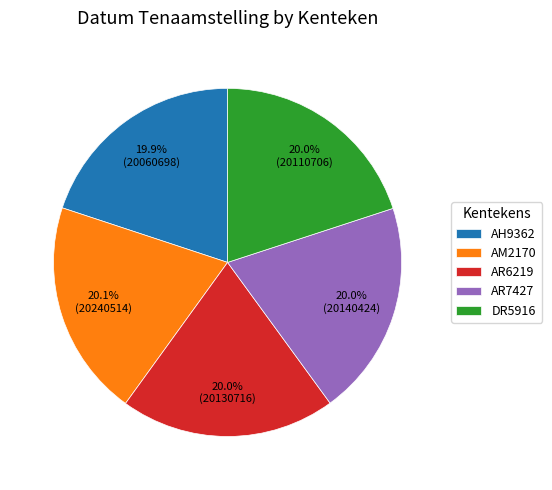

How many segments does this pie chart have?

5